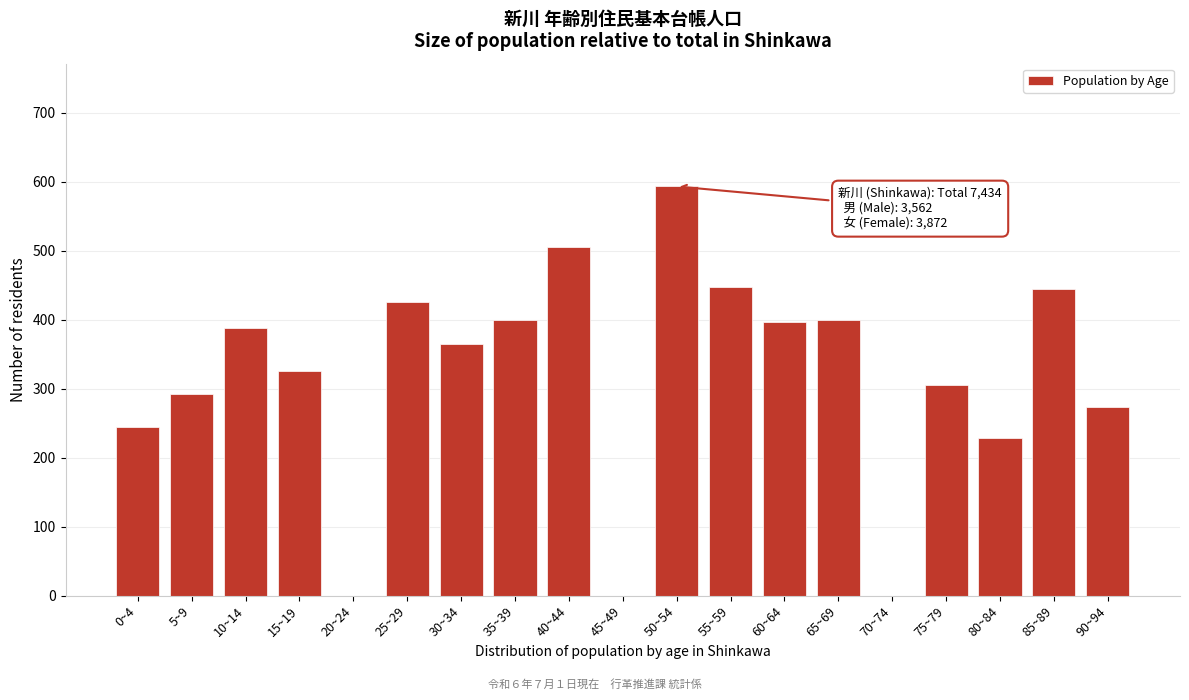

What is the greatest value displayed?

593